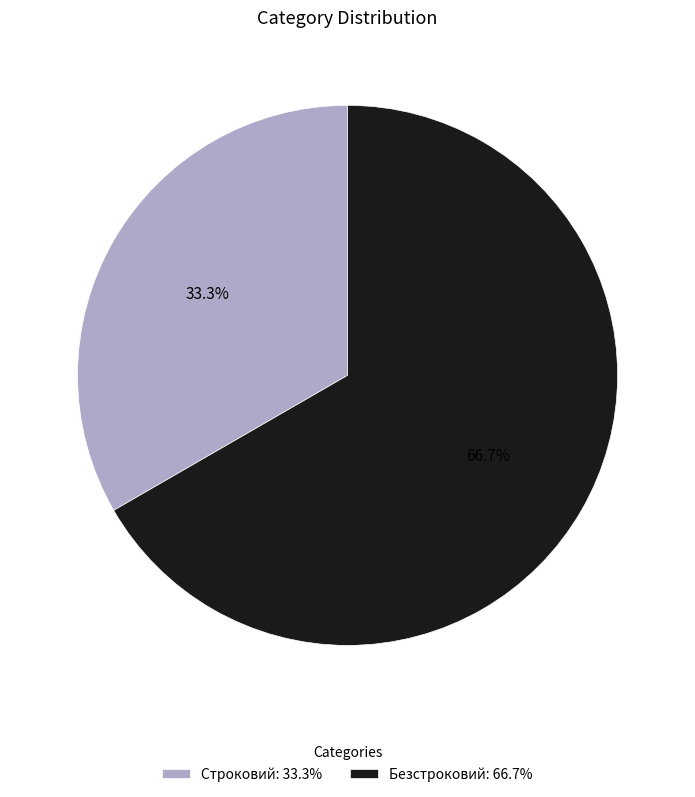

Combined, do Строковий and Безстроковий account for over 50%?

Yes